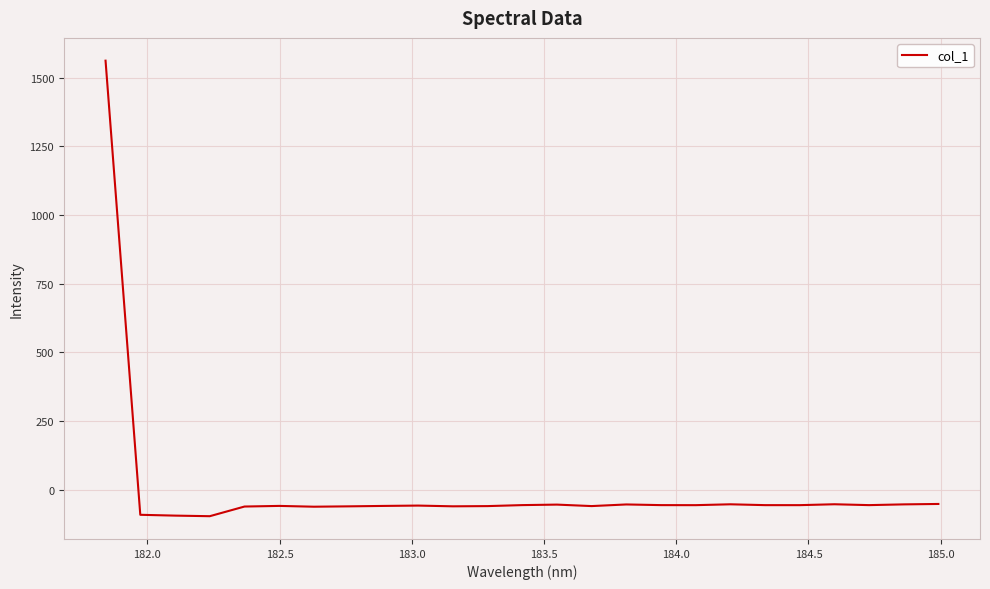

What is the difference between the maximum and minimum values?

1657.3